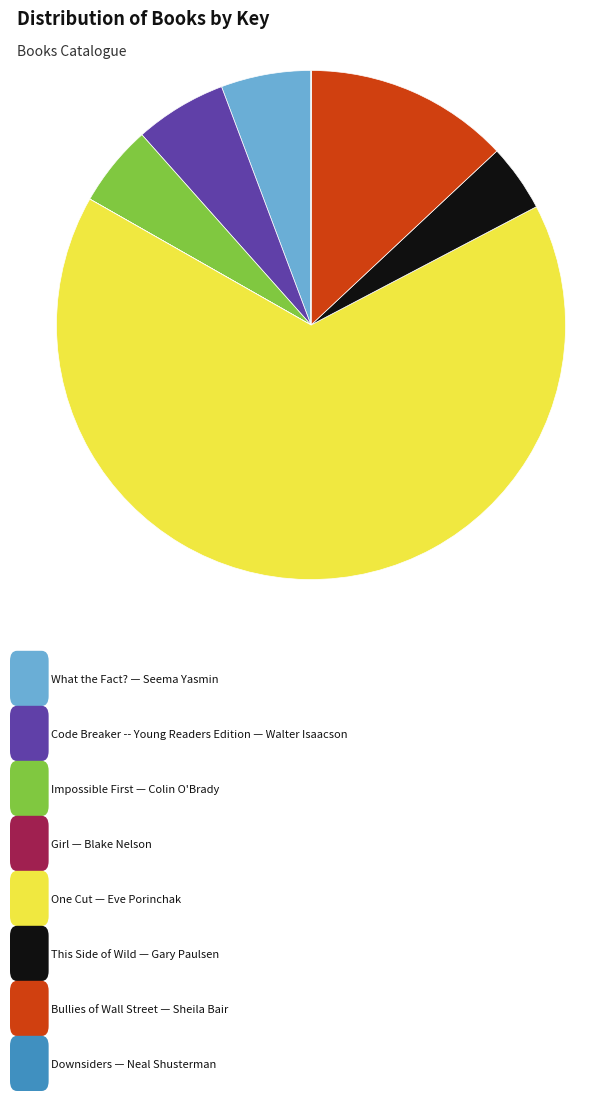

Is there any slice that represents more than half of the pie?

Yes